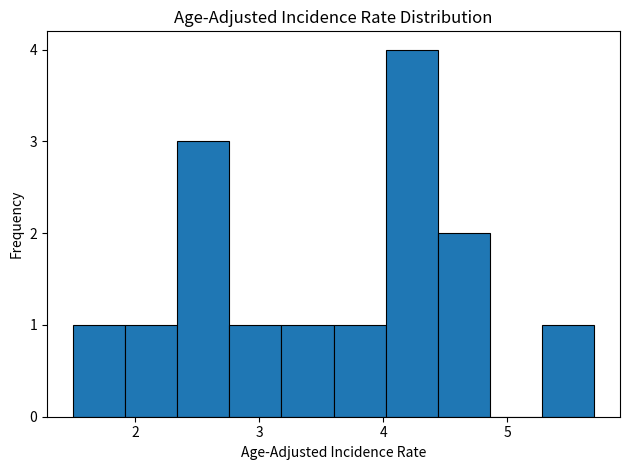

What is the height of the bar covering 2.76 to 3.18 on the x-axis? Neither the bar edges nor the heights are printed on the chart, so give them approximately, as read against the axes.

1